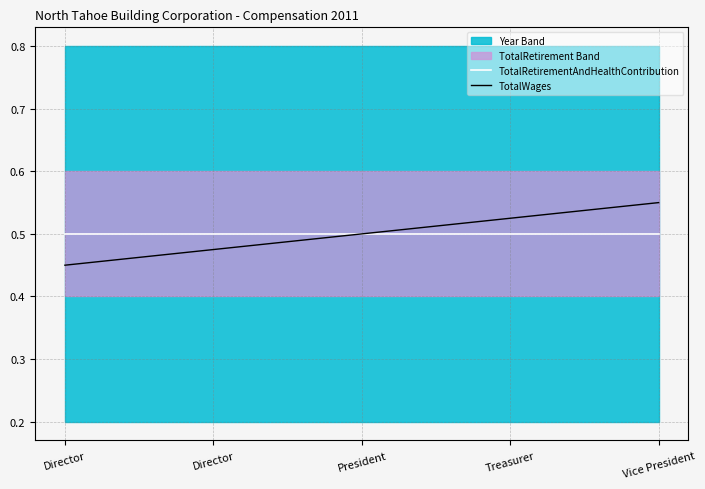

True or false: TotalWages and TotalRetirementAndHealthContribution cross at least once.

False